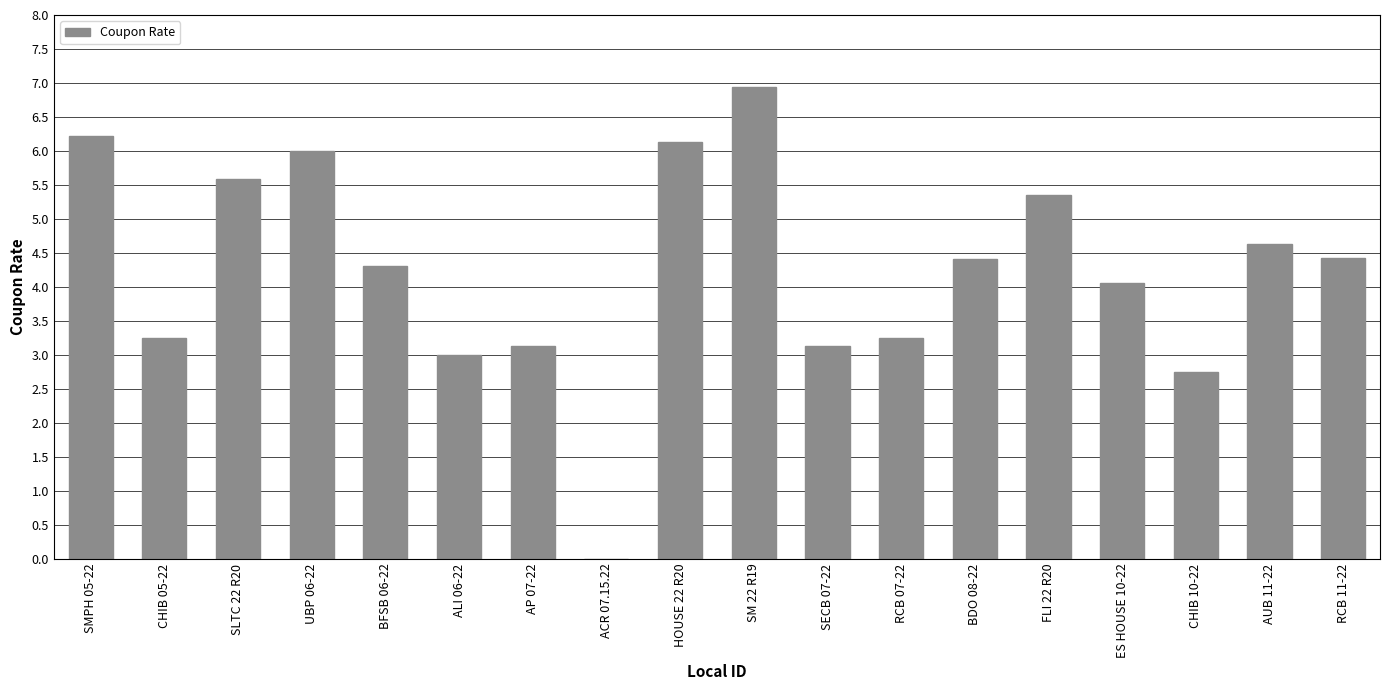

Is it true that the value at SECB 07-22 is 5.5?

False